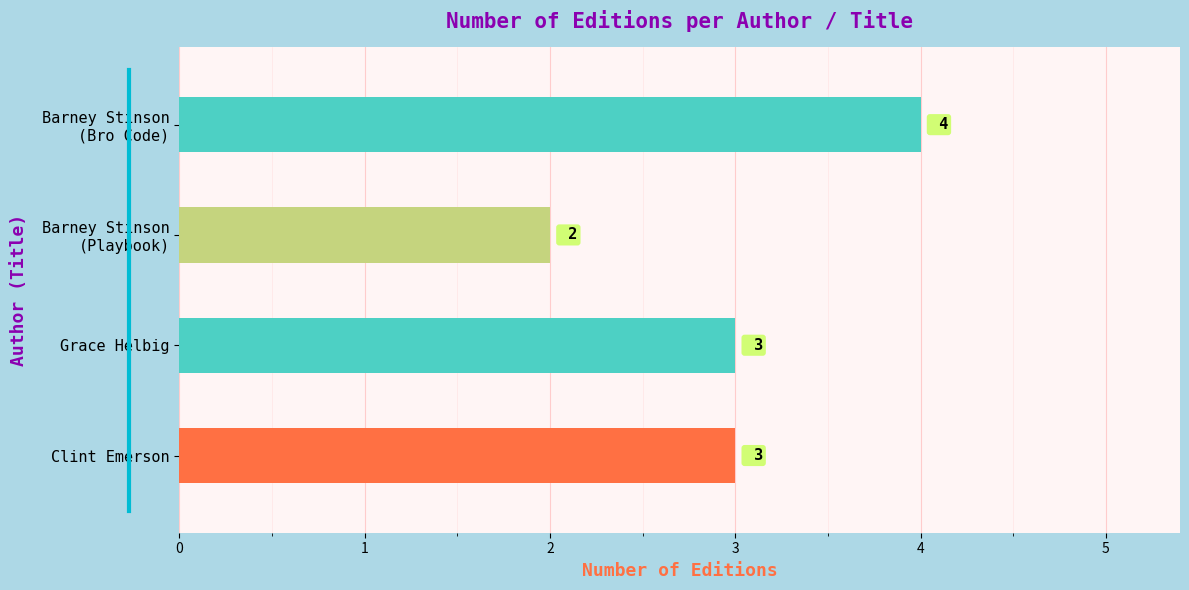

The value at Grace Helbig is 5. True or false?

False